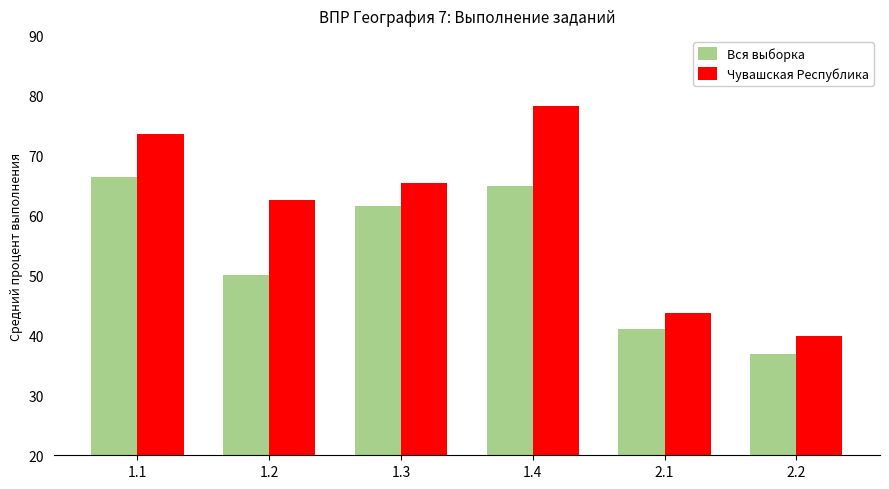

At which label does Вся выборка first exceed 61?

1.1